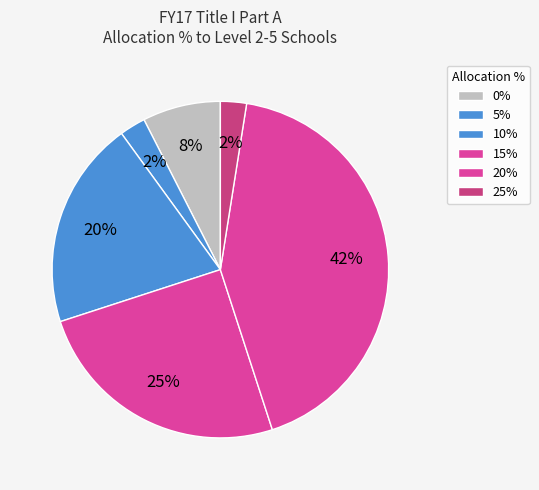

Is 20% the majority of the pie?

No